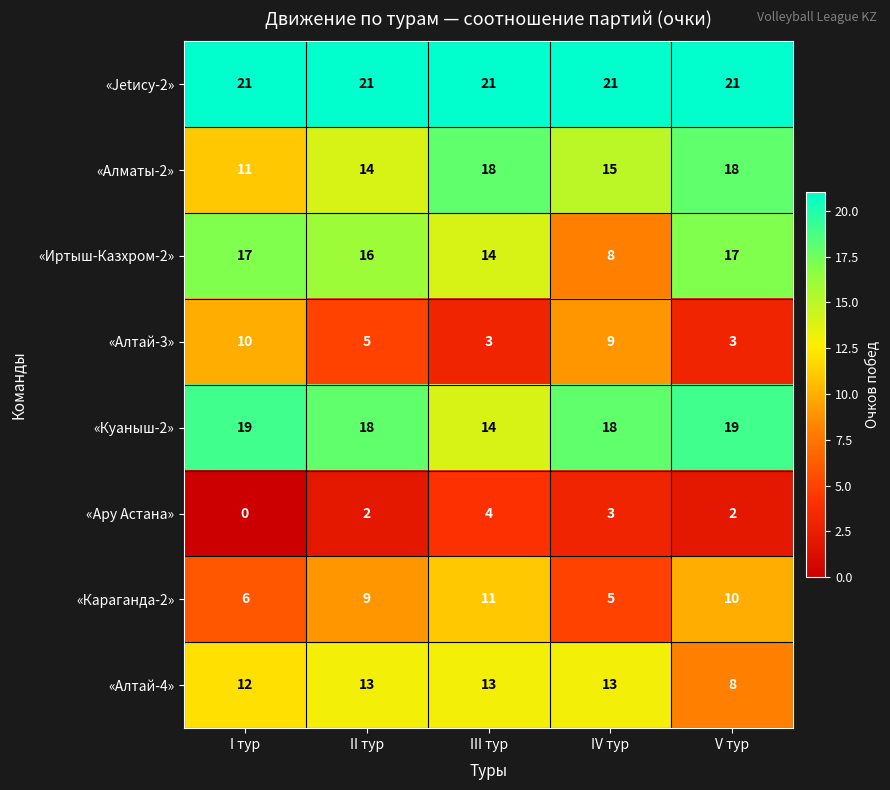

The «Алтай-4» series shows 8 at V тур. True or false?

True